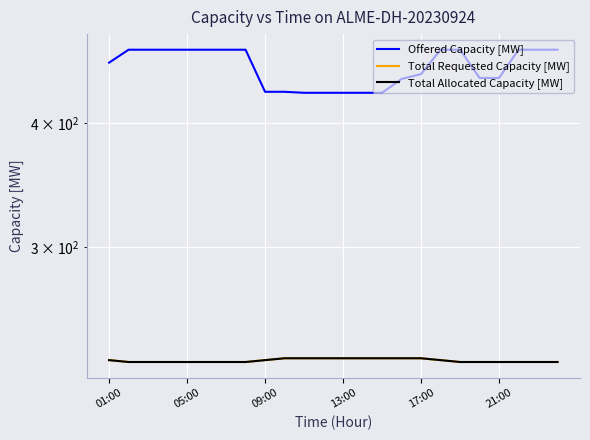

True or false: Total Allocated Capacity [MW] has more than 0 points higher than both neighbors.

False